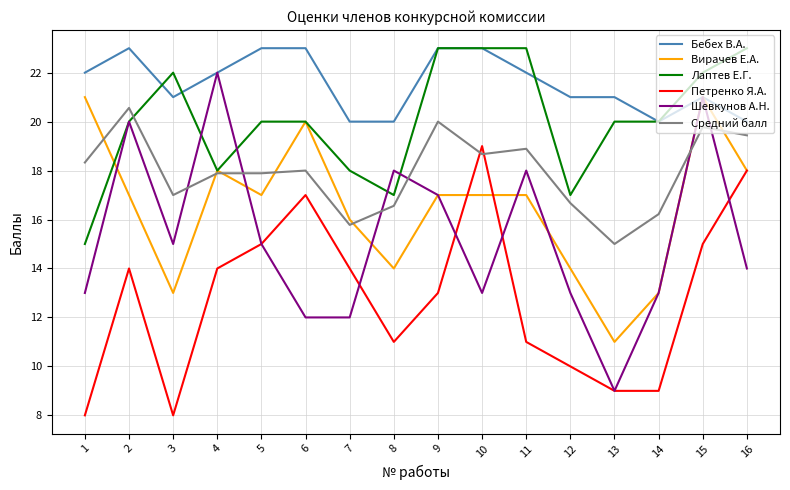

What is the spread (max minus min) of values at 1?

14.0